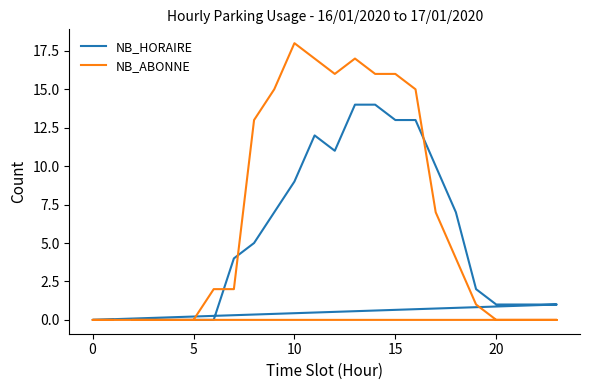

What is the difference between the second highest and second lowest values in the NB_HORAIRE series?

14